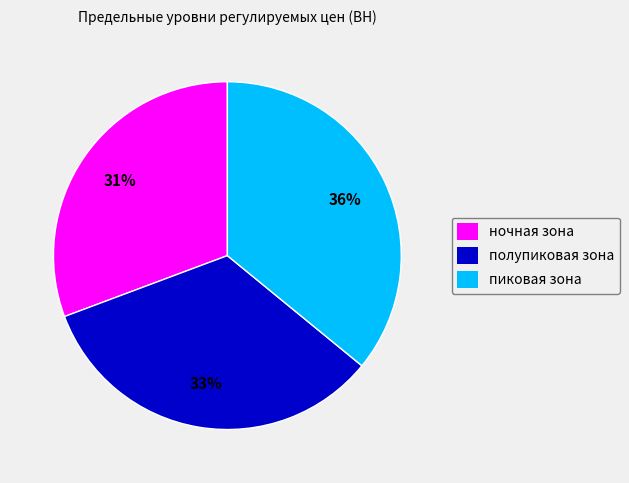

To the nearest percent, what portion does пиковая зона represent?

36%